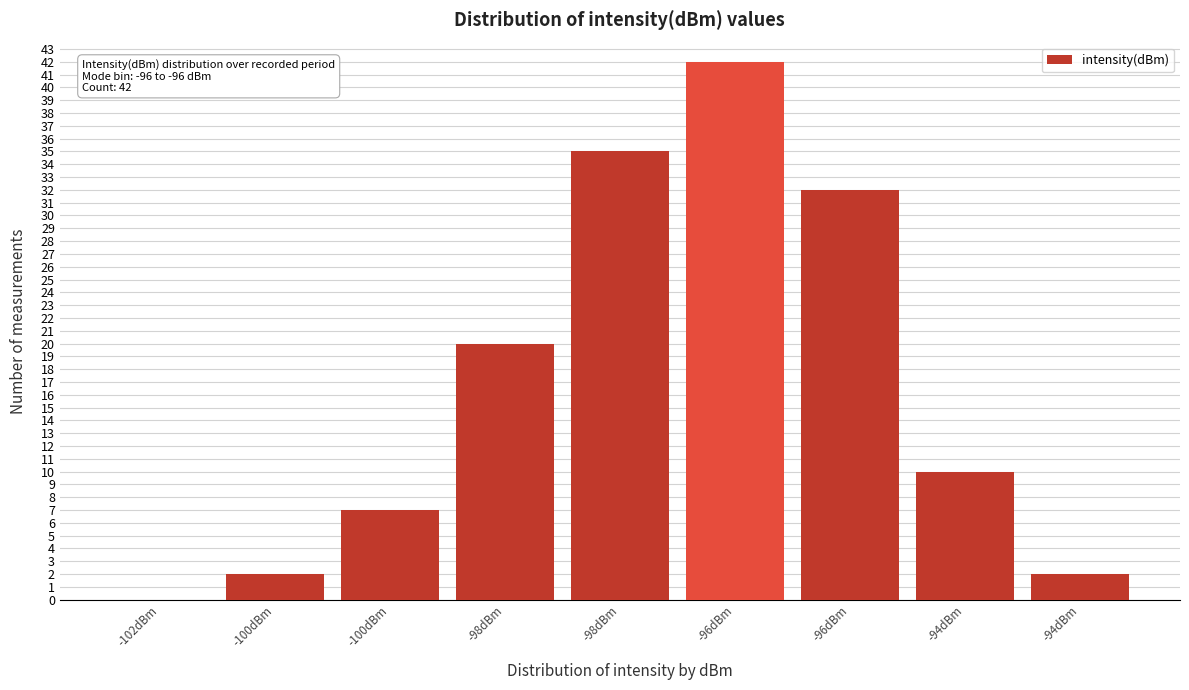

How many data points does each series have?

9